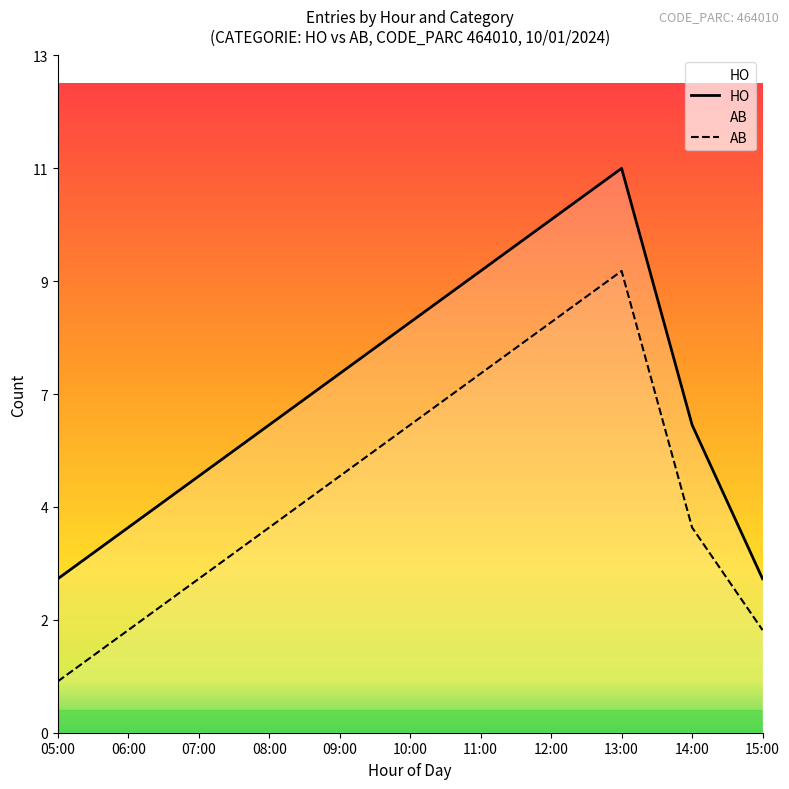

True or false: AB has a value of 6 at 10:00.

True